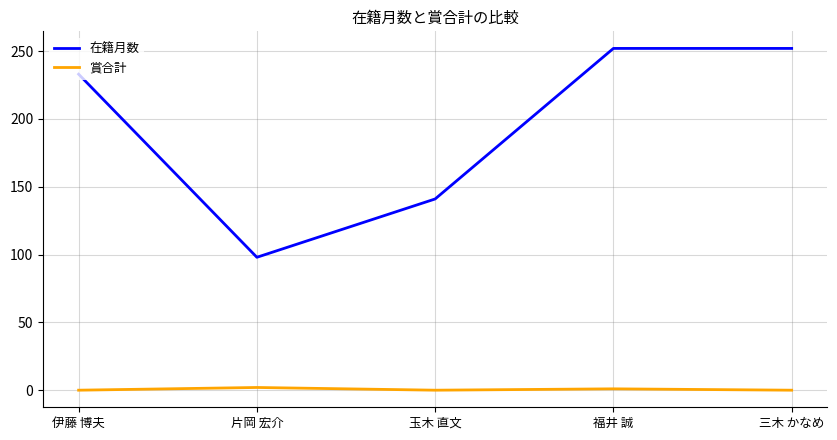

True or false: 賞合計 and 在籍月数 intersect in this chart.

False